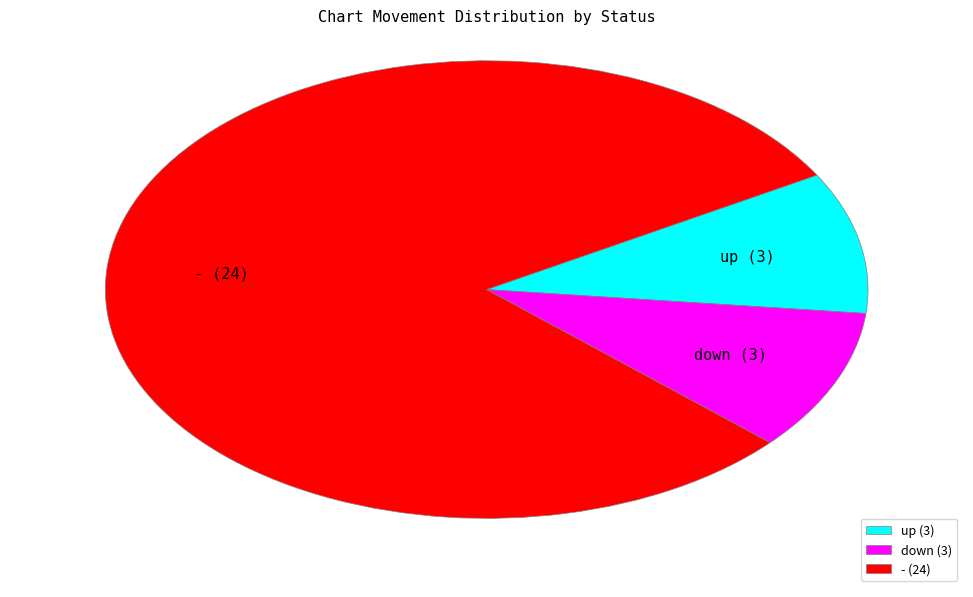

Which category accounts for the majority?

-